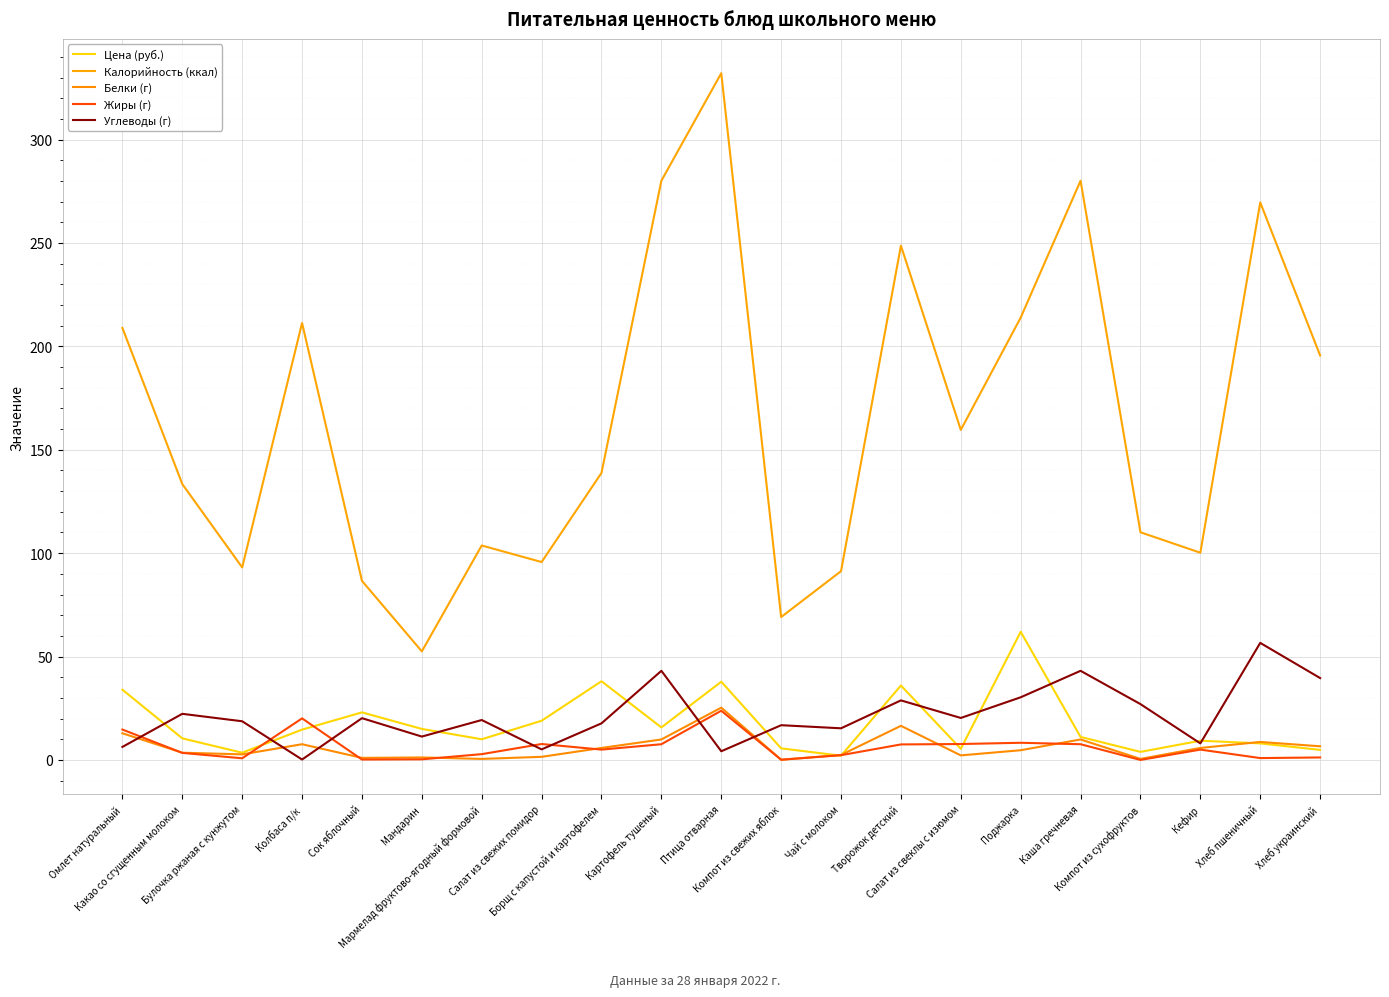

What is the highest value of the Цена (руб.) series?

62.0